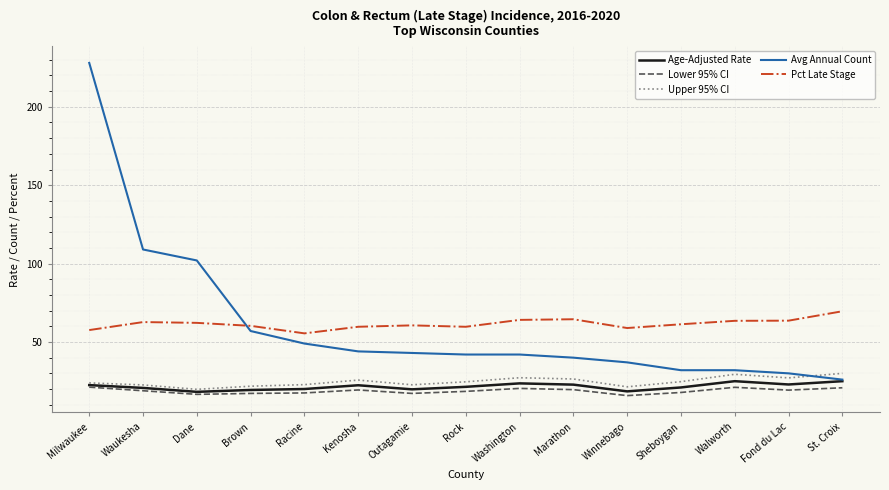

Which series has the widest spread of values?

Avg Annual Count